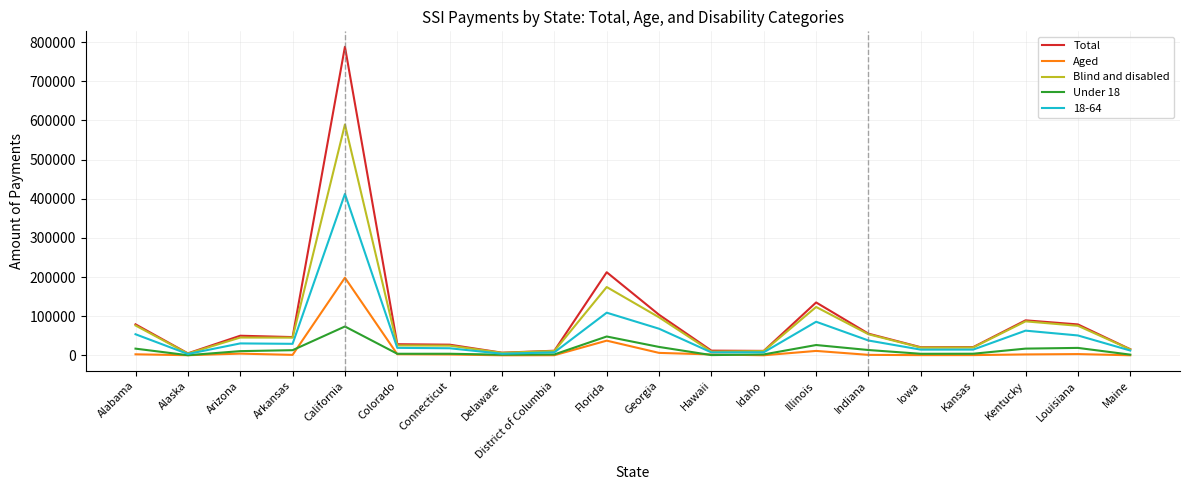

Which series has the widest spread of values?

Total